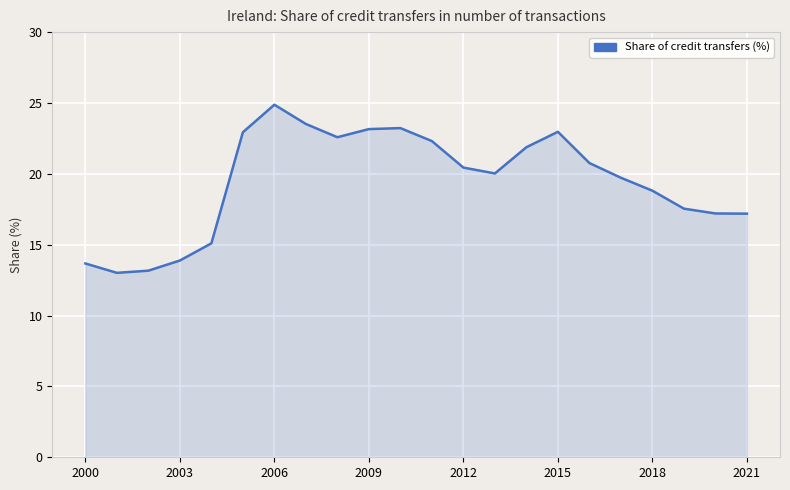

What is the maximum value shown in the chart?

24.9